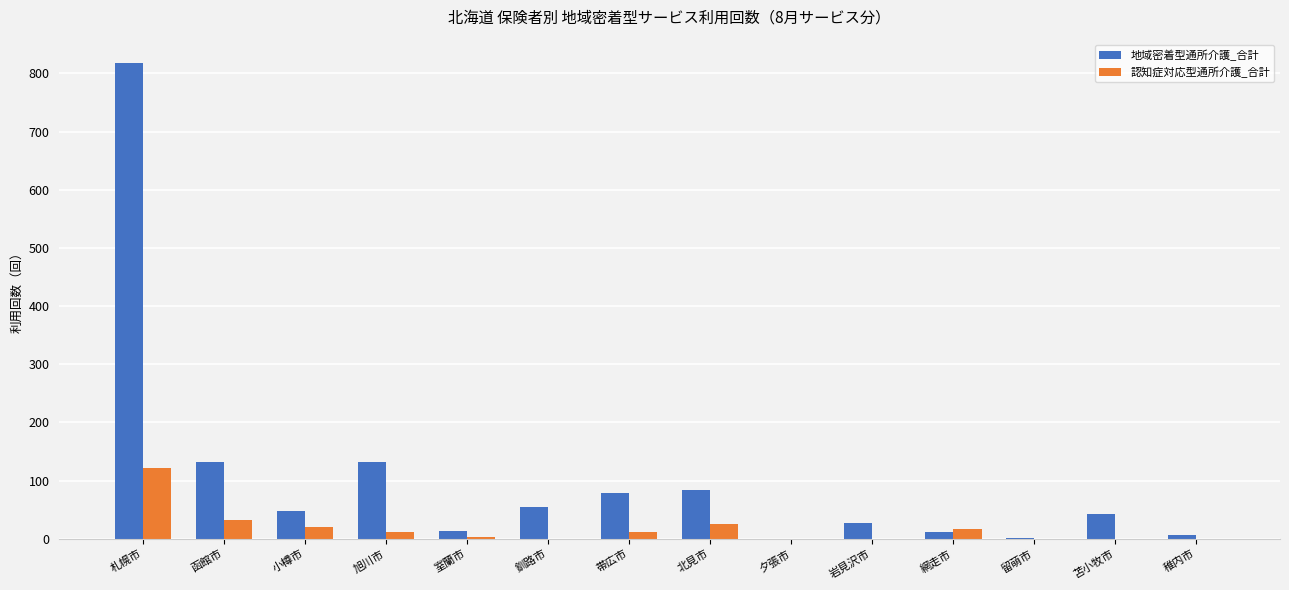

What is the maximum value for 地域密着型通所介護_合計?

817